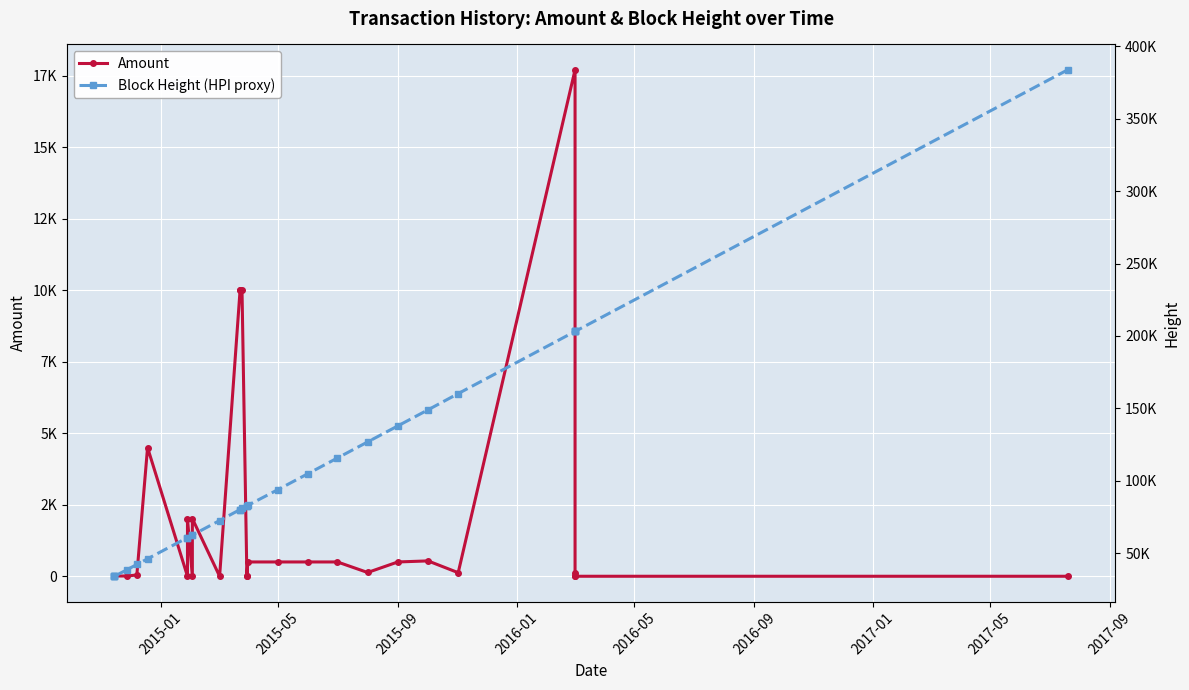

What is the difference between the maximum and minimum values in the Block Height (HPI proxy) series?

349626.0